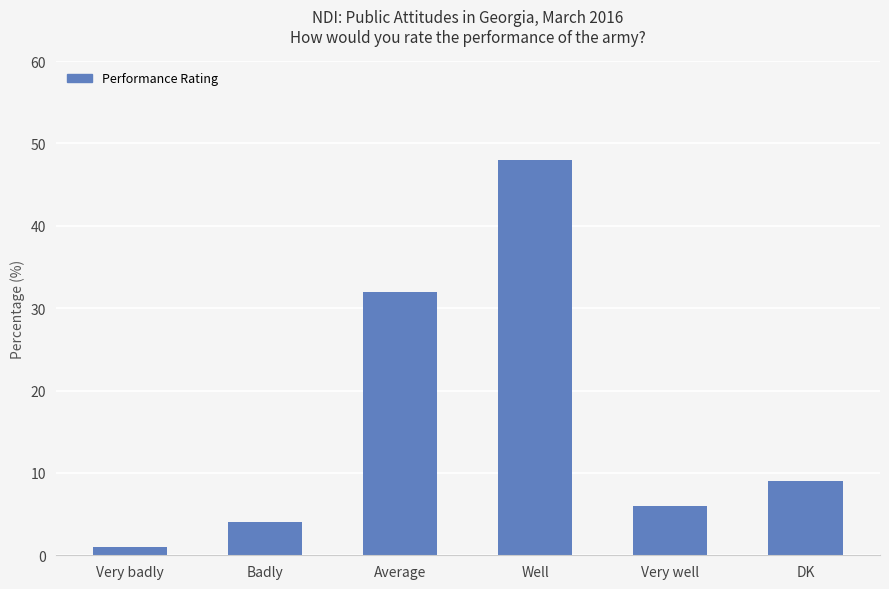

Reading left to right, list all the values displayed in this chart.

1	4	32	48	6	9